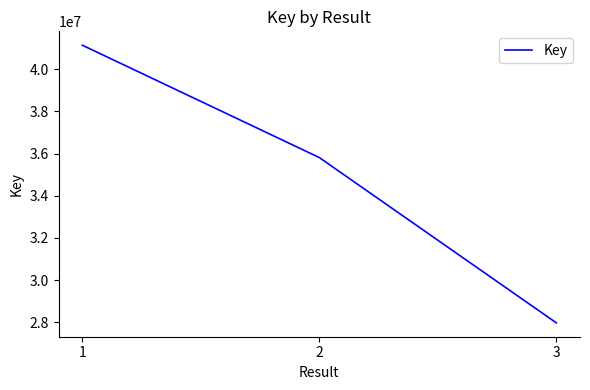

Which has a higher value, 2 or 1?

1